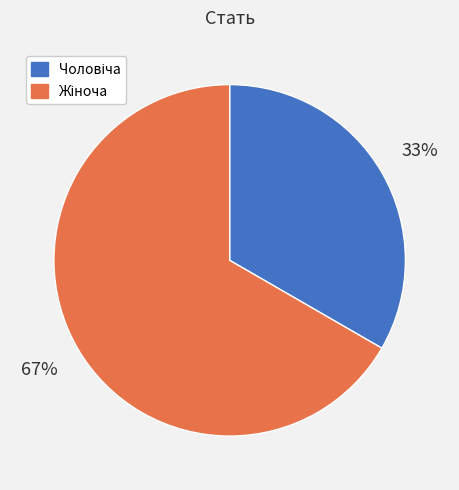

Is there any slice that represents more than half of the pie?

Yes